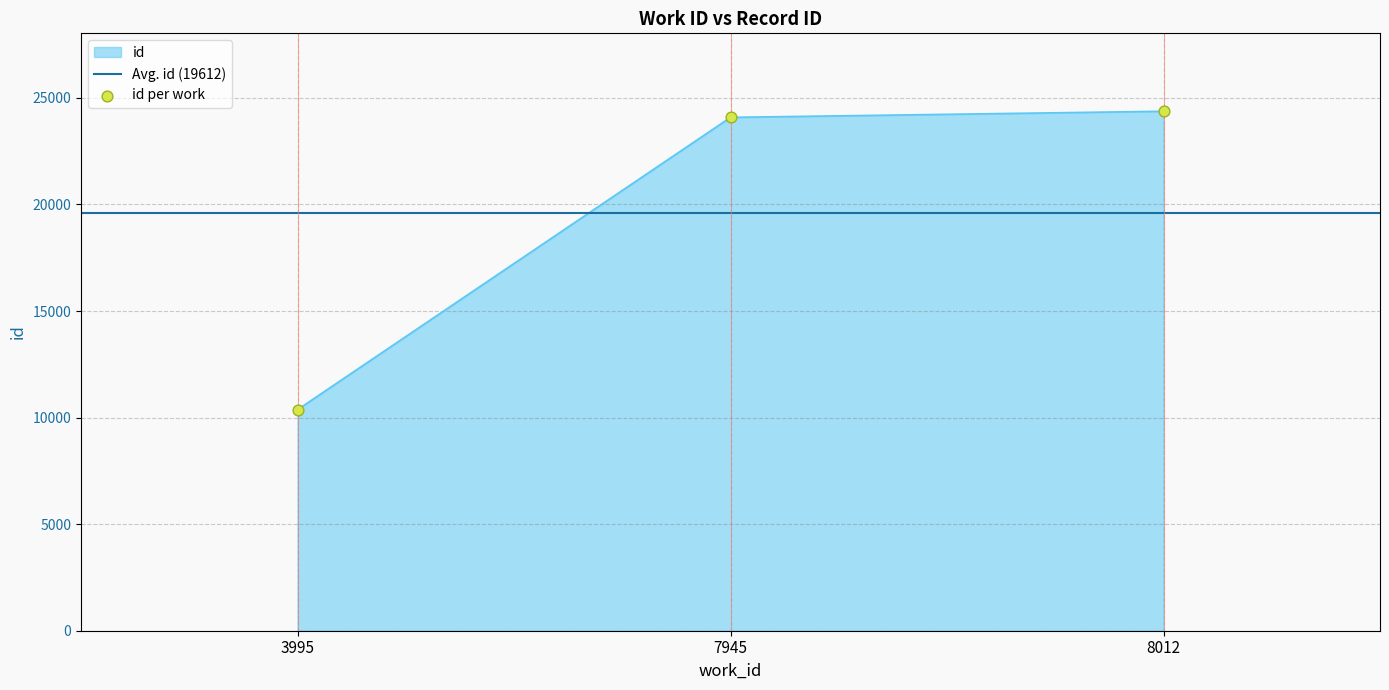

What is the change in value from 3995 to 7945?

+13713